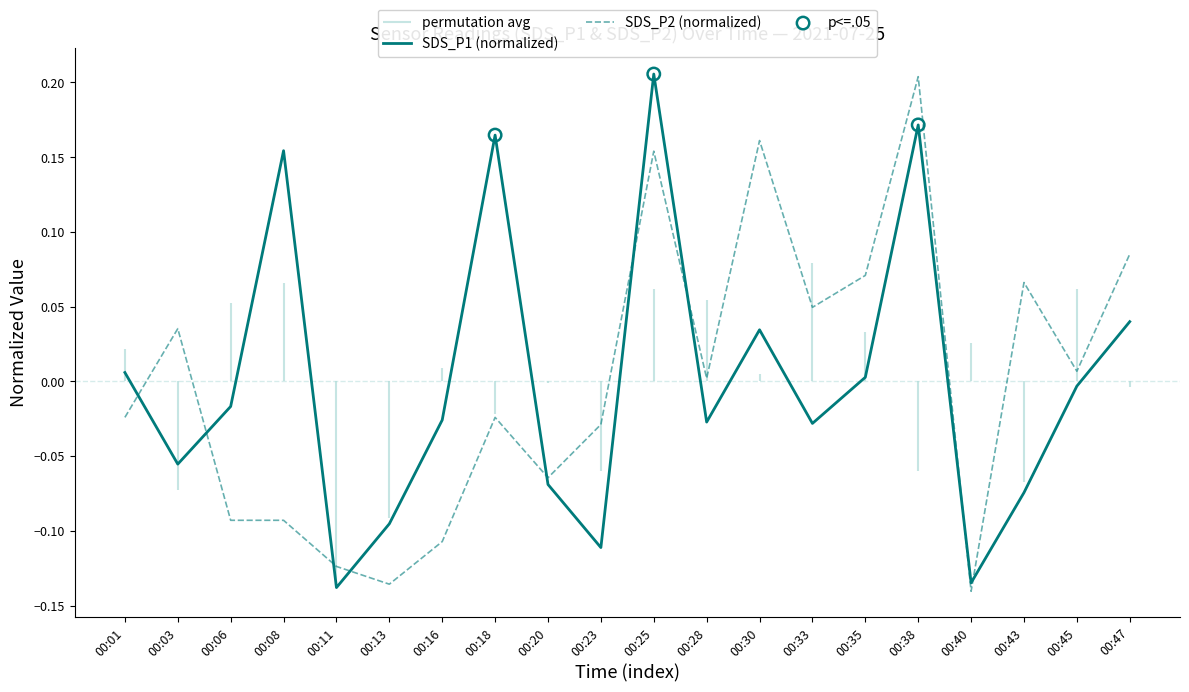

Which series has the largest Y range (max minus min)?

SDS_P2